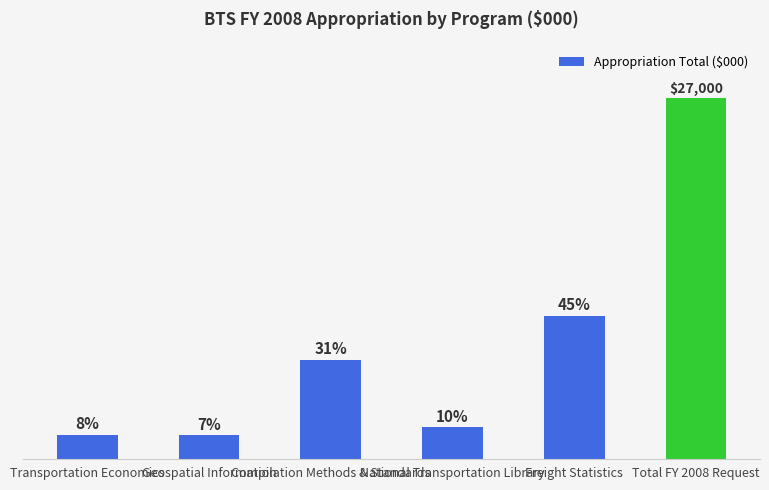

Where is the data nearest to the value 14379?

Freight Statistics